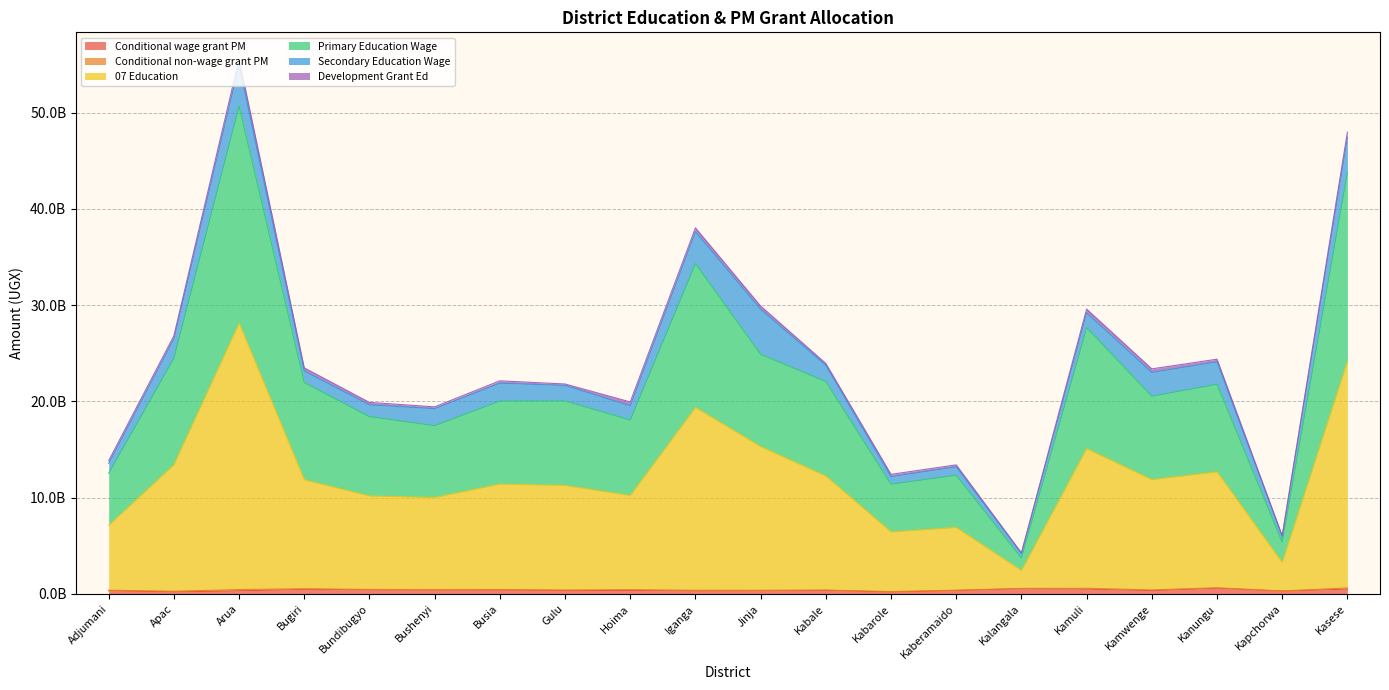

The Primary Education Wage series shows 14.9 at Kabarole. True or false?

False